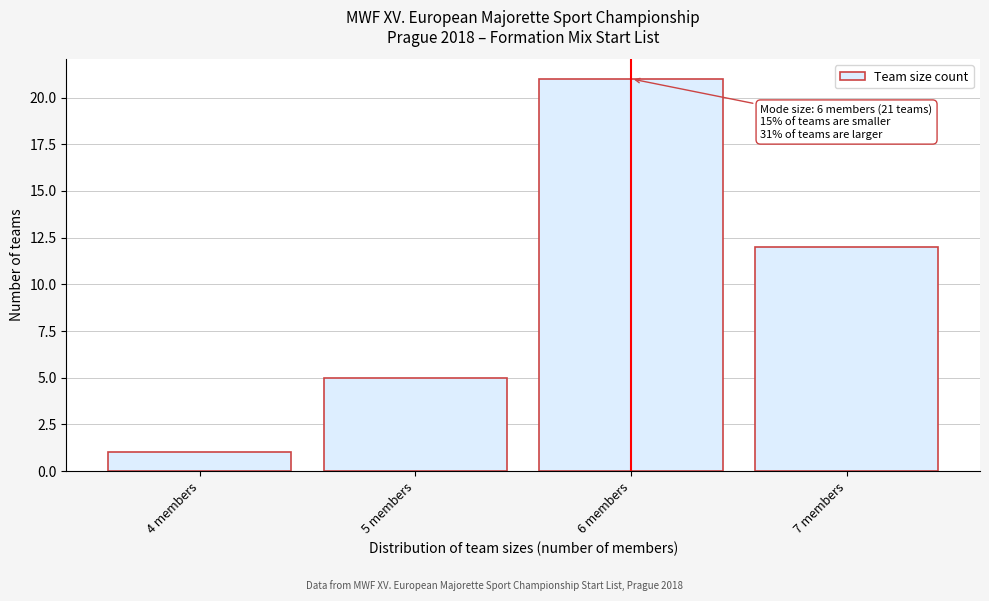

Reading left to right, extract all data points from this chart.

4 members=1	5 members=5	6 members=21	7 members=12